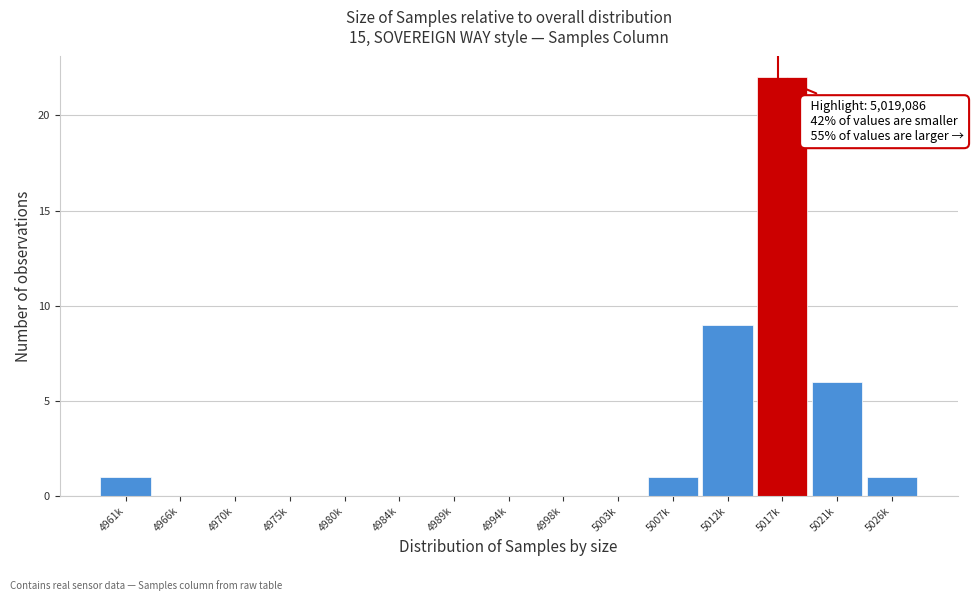

Reading right to left, extract all data points from this chart.

5026k=1	5021k=6	5017k=22	5012k=9	5007k=1	5003k=0	4998k=0	4994k=0	4989k=0	4984k=0	4980k=0	4975k=0	4970k=0	4966k=0	4961k=1